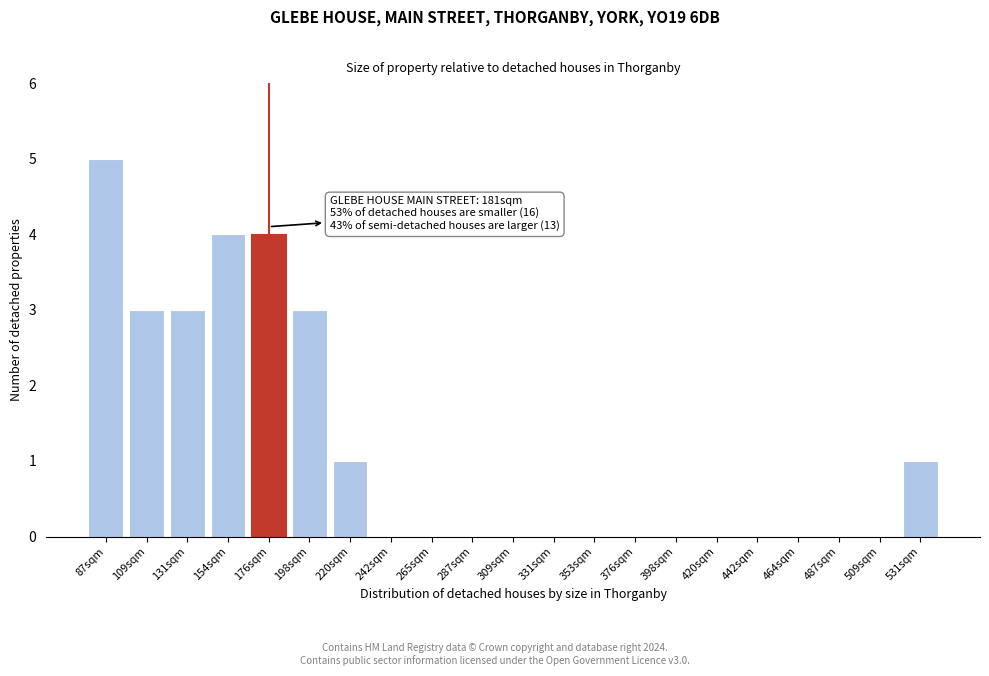

Reading left to right, extract all data points from this chart.

87sqm=5	109sqm=3	131sqm=3	154sqm=4	176sqm=4	198sqm=3	220sqm=1	242sqm=0	265sqm=0	287sqm=0	309sqm=0	331sqm=0	353sqm=0	376sqm=0	398sqm=0	420sqm=0	442sqm=0	464sqm=0	487sqm=0	509sqm=0	531sqm=1